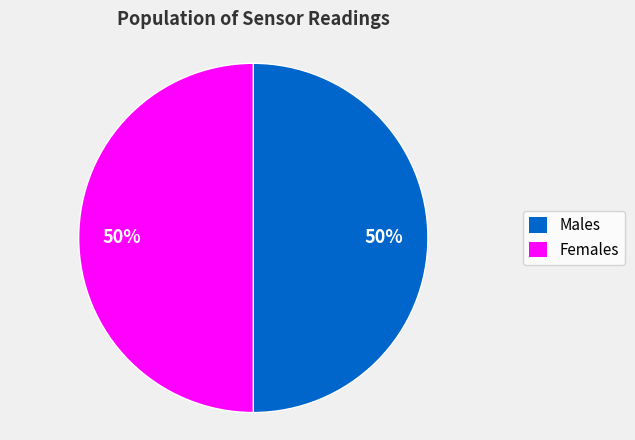

Is the sum of Females and Males greater than half?

Yes